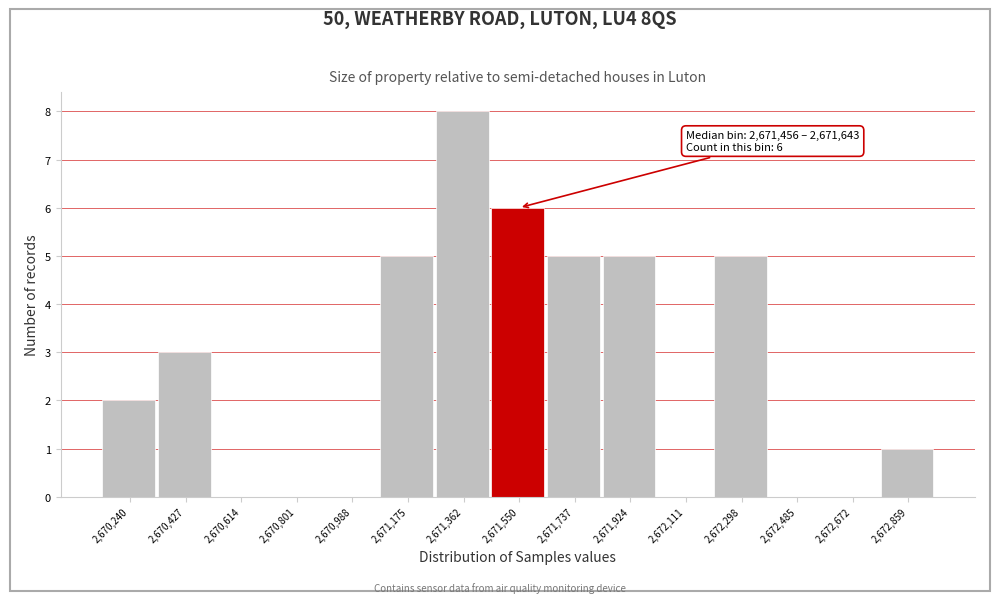

Which range on the x-axis has the tallest bar?

2671260 to 2671460